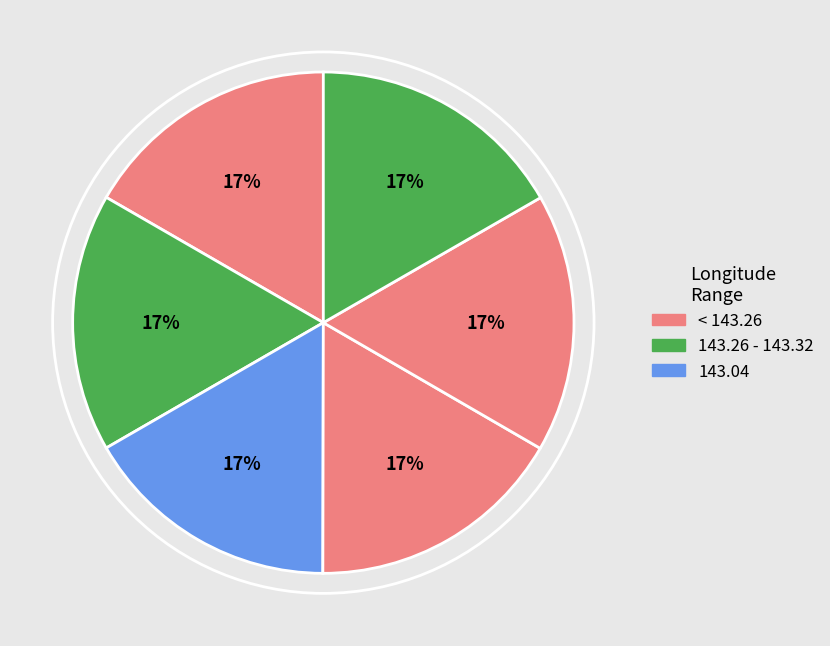

Does any single category account for the majority?

No